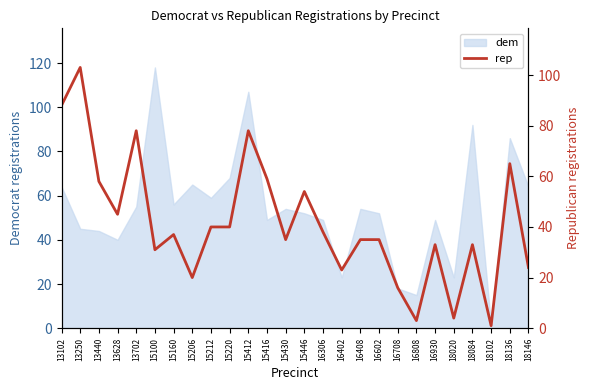

How many lines are shown in the chart?

1